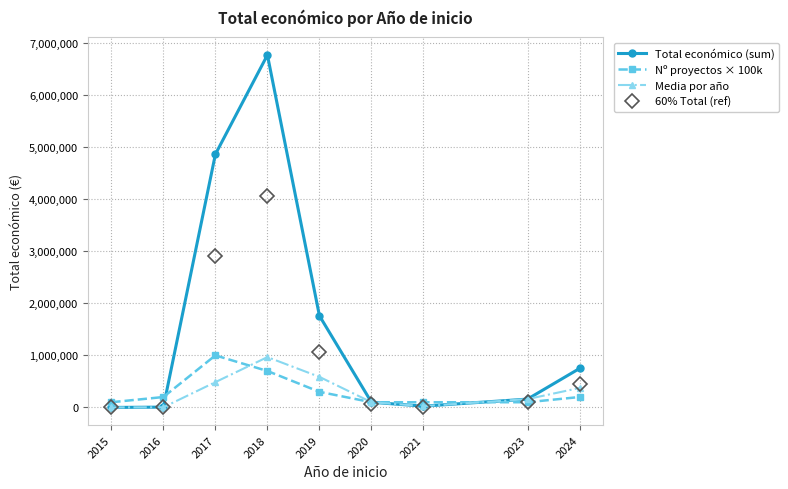

What are all the series names shown in the legend?

Total económico (sum), Nº proyectos × 100k, Media por año, 60% Total (ref)